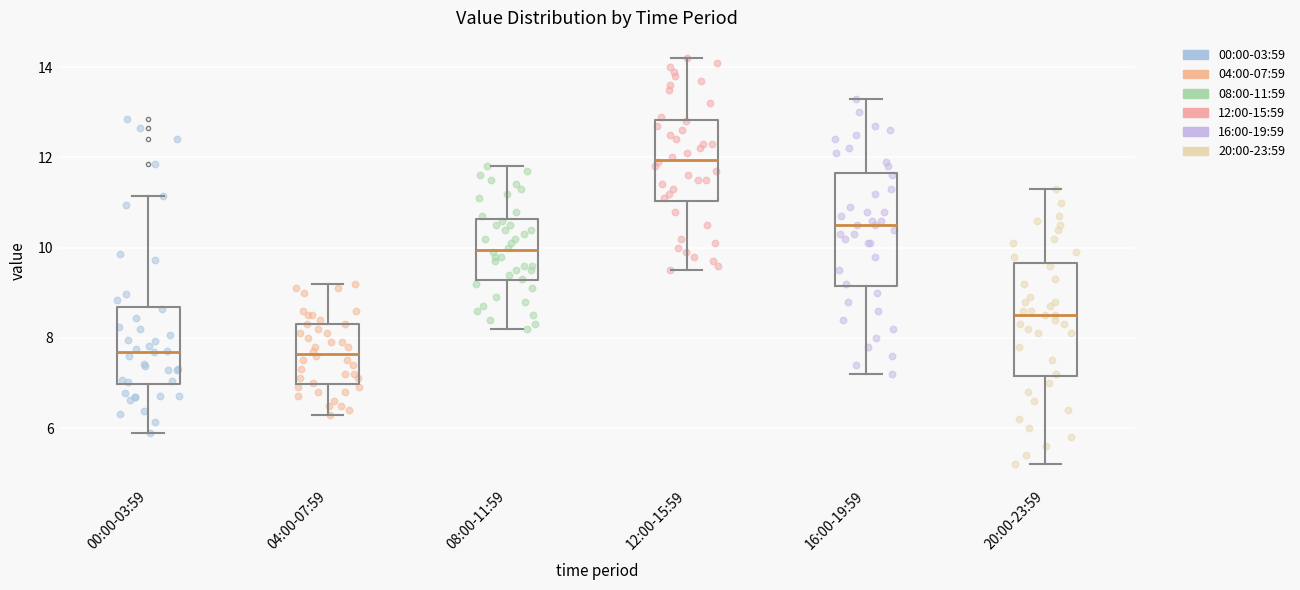

Reading left to right, read every box against the y-axis: the position of its median line, the range the box covers, and the ends of its whiskers. The values are not printed on the chart, so give them approximately, as read against the axis.

00:00-03:59: median 7.6, box 7.0 to 8.6, whiskers 6.0 to 11.2
04:00-07:59: median 7.6, box 7.0 to 8.4, whiskers 6.4 to 9.2
08:00-11:59: median 10.0, box 9.2 to 10.6, whiskers 8.2 to 11.8
12:00-15:59: median 12.0, box 11.0 to 12.8, whiskers 9.6 to 14.2
16:00-19:59: median 10.6, box 9.2 to 11.6, whiskers 7.2 to 13.4
20:00-23:59: median 8.6, box 7.2 to 9.6, whiskers 5.2 to 11.4